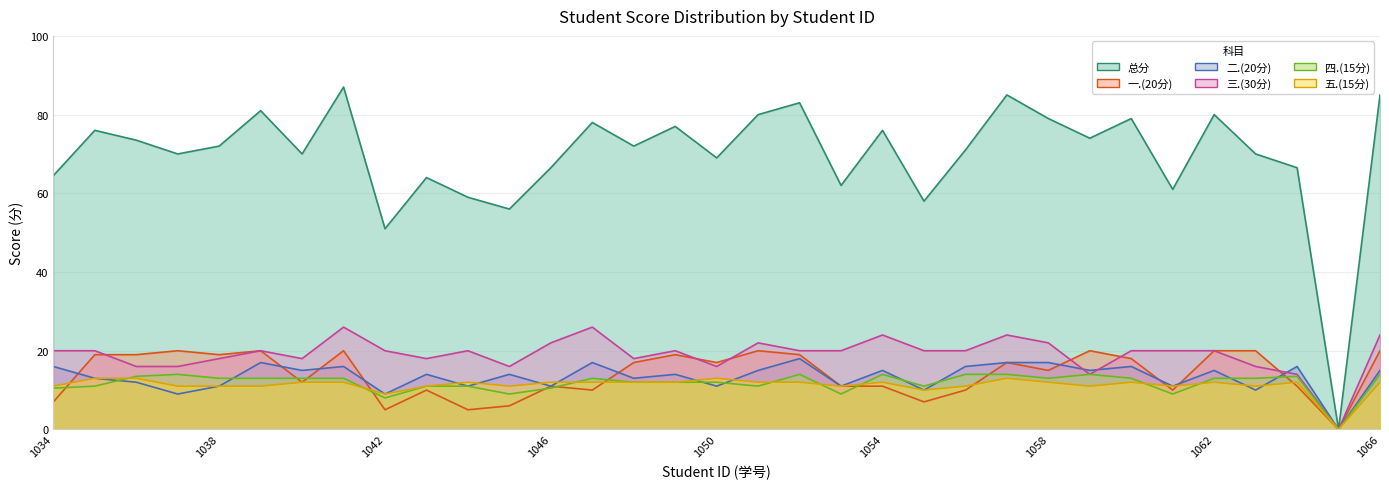

Which series has the largest total across all categories?

总分